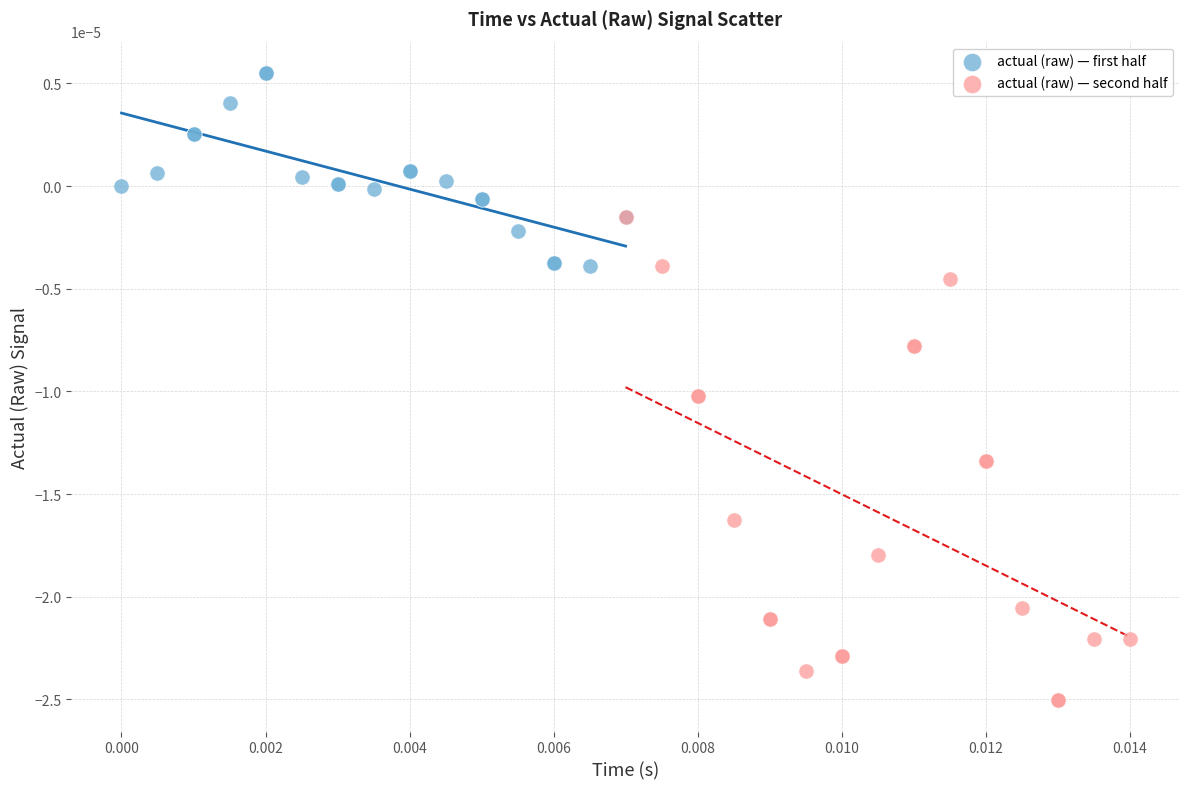

Which series reaches the minimum Y coordinate?

actual (raw) — second half